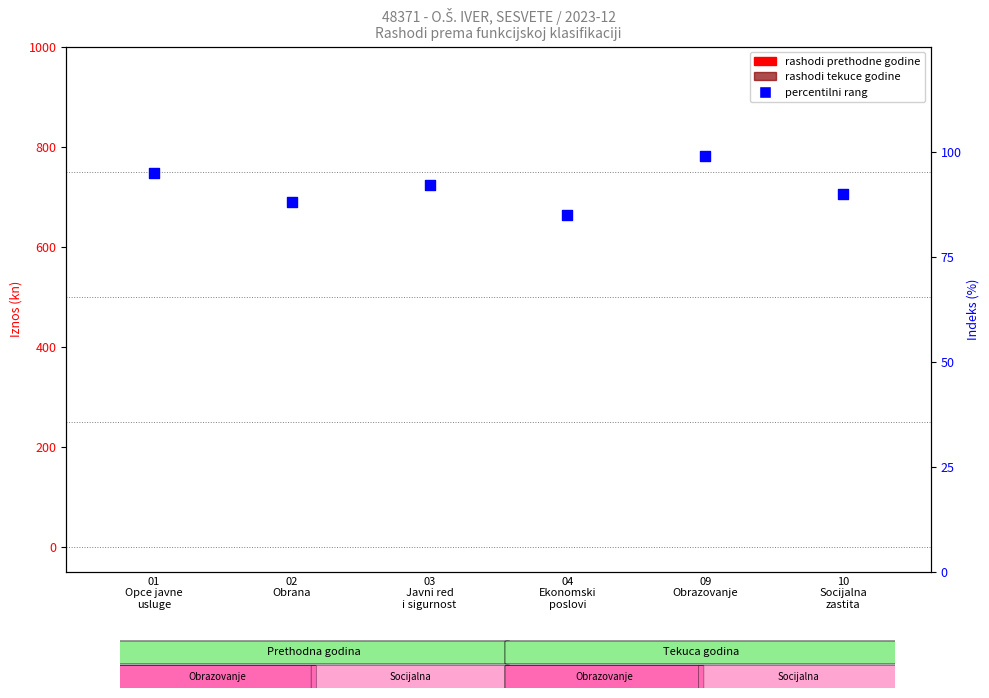

Which series reaches the maximum Y coordinate?

percentilni rang